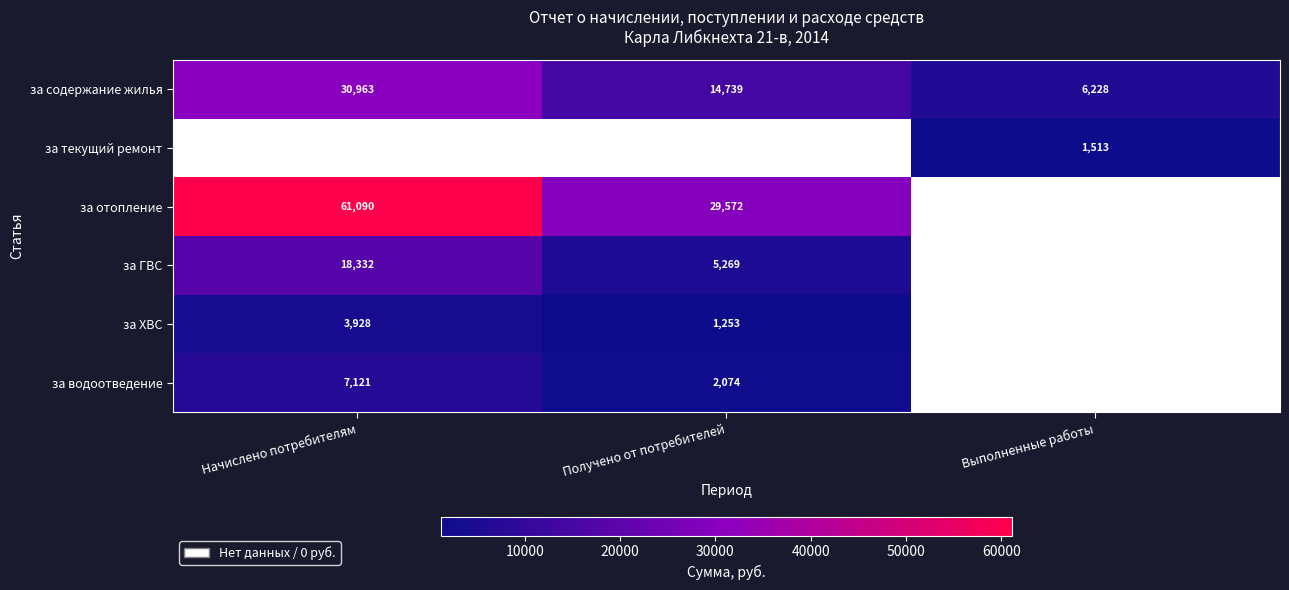

True or false: за содержание жилья has a value of 1600.0 at Выполненные работы.

False